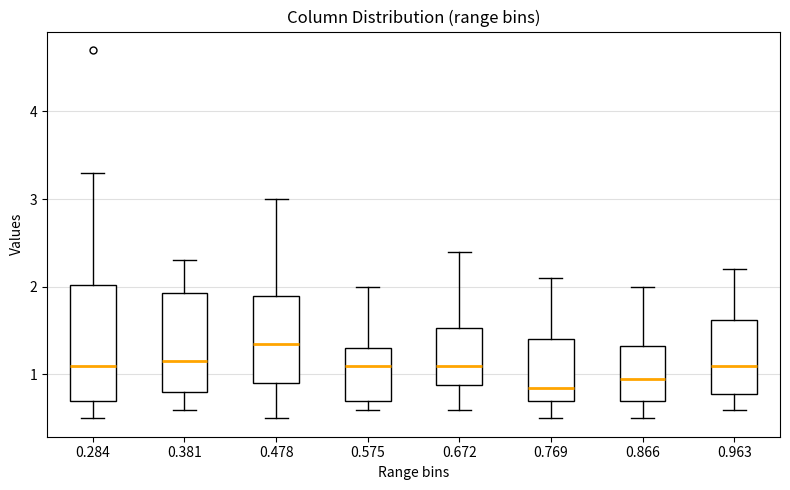

Where is the upper edge of the box at x = 0.284 on the y-axis? The values are not printed on the chart, so give them approximately, as read against the axis.

2.0